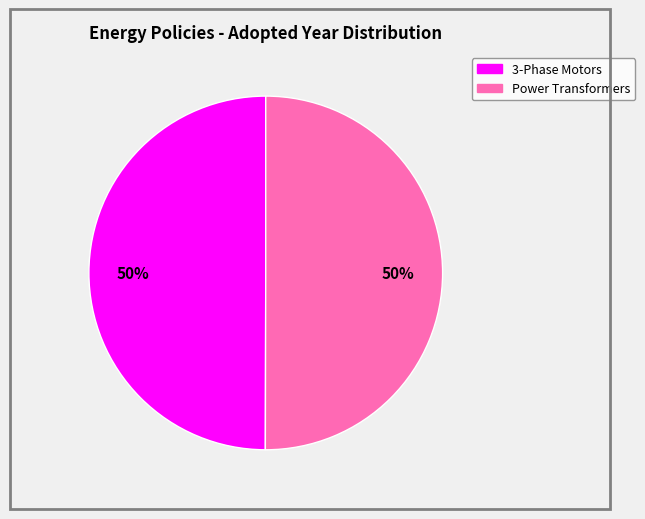

Count the number of slices in the pie.

2